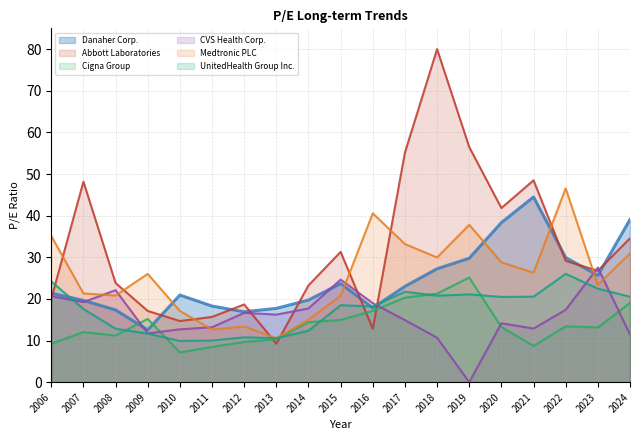

True or false: CVS Health Corp. and UnitedHealth Group Inc. intersect in this chart.

True